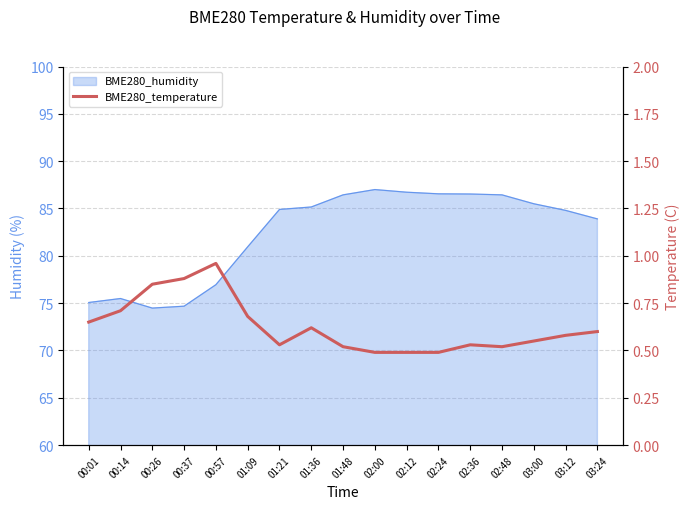

Which label corresponds to the largest value in the chart?

00:57